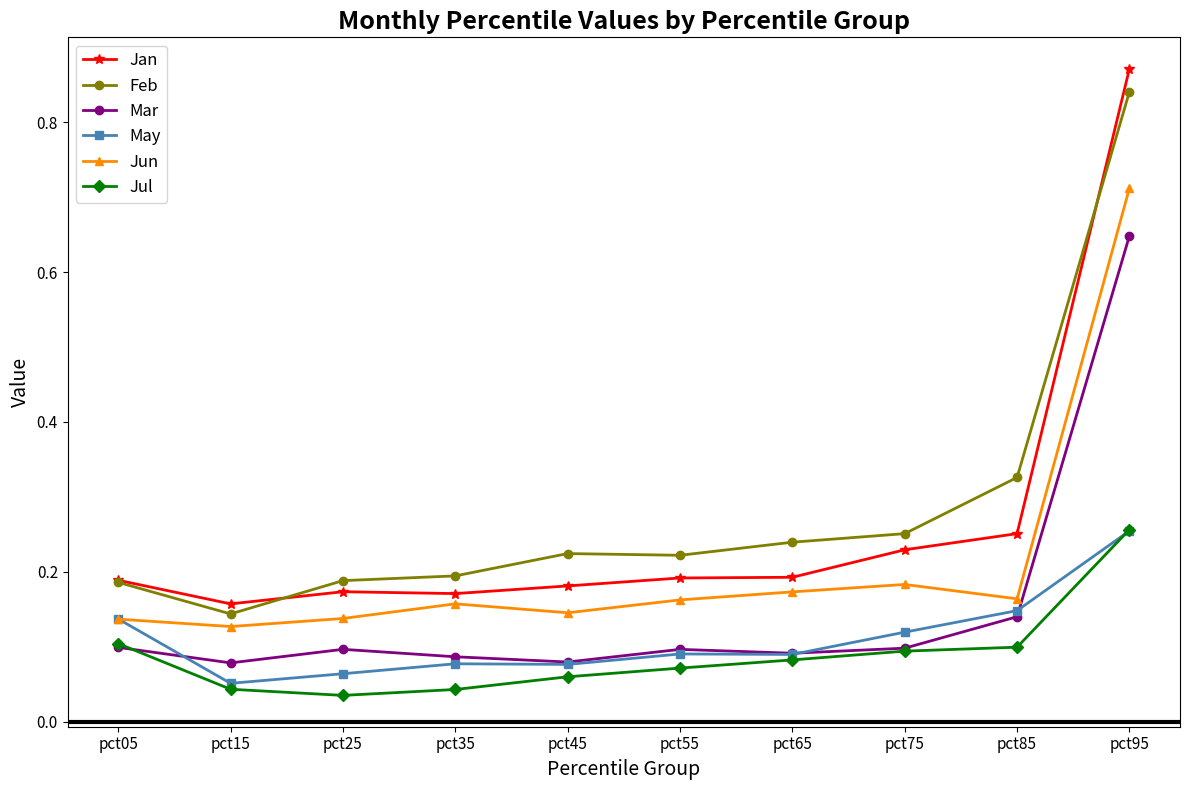

Is the value of Feb at pct45 greater than the value of May at pct25?

Yes